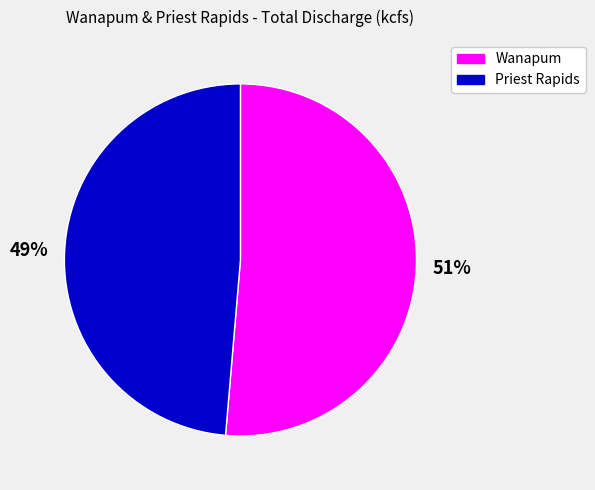

How many segments does this pie chart have?

2